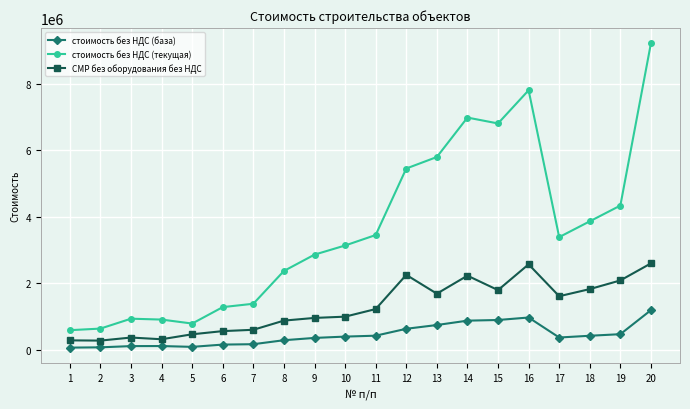

Is the value of стоимость без НДС (база) at 4 greater than the value of СМР без оборудования без НДС at 6?

No